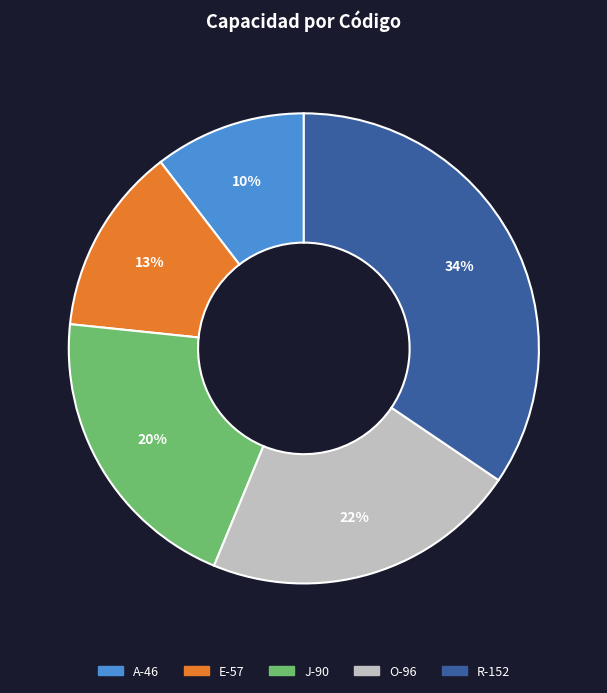

How many segments does this pie chart have?

5